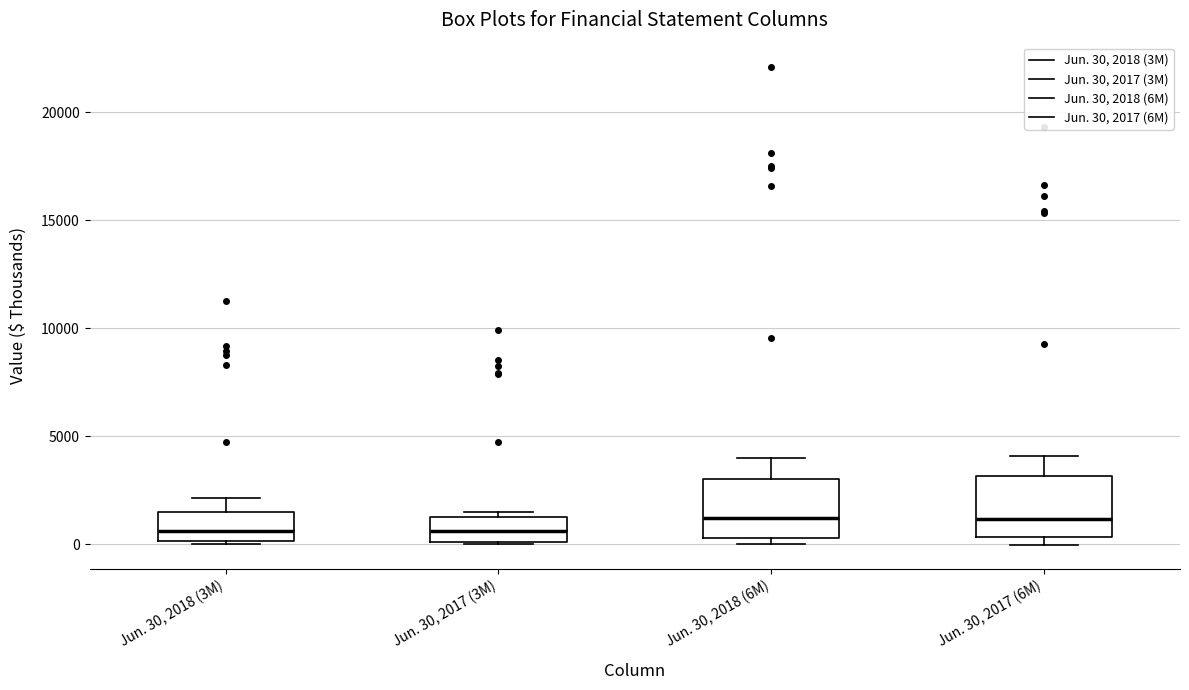

Where does the median line of the box for Jun. 30, 2017 (3M) sit on the y-axis? The values are not printed on the chart, so give them approximately, as read against the axis.

500